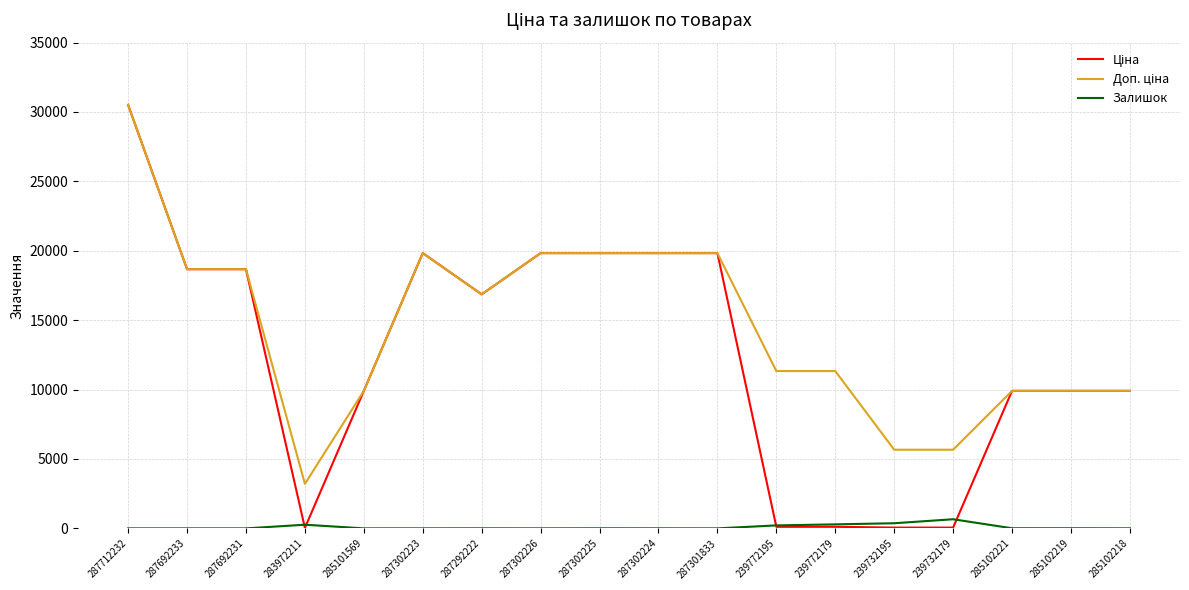

What is the difference between the second highest and minimum values in the Залишок series?

370.0